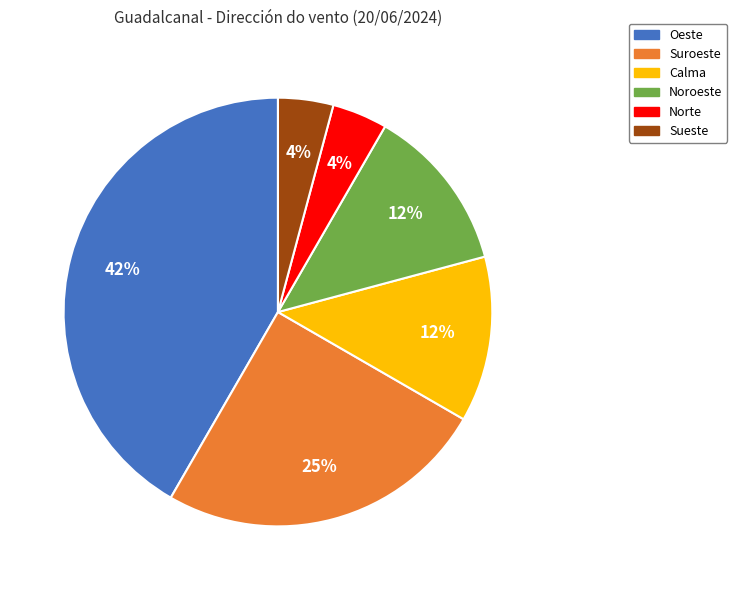

To the nearest percent, what is the average slice percentage?

17%